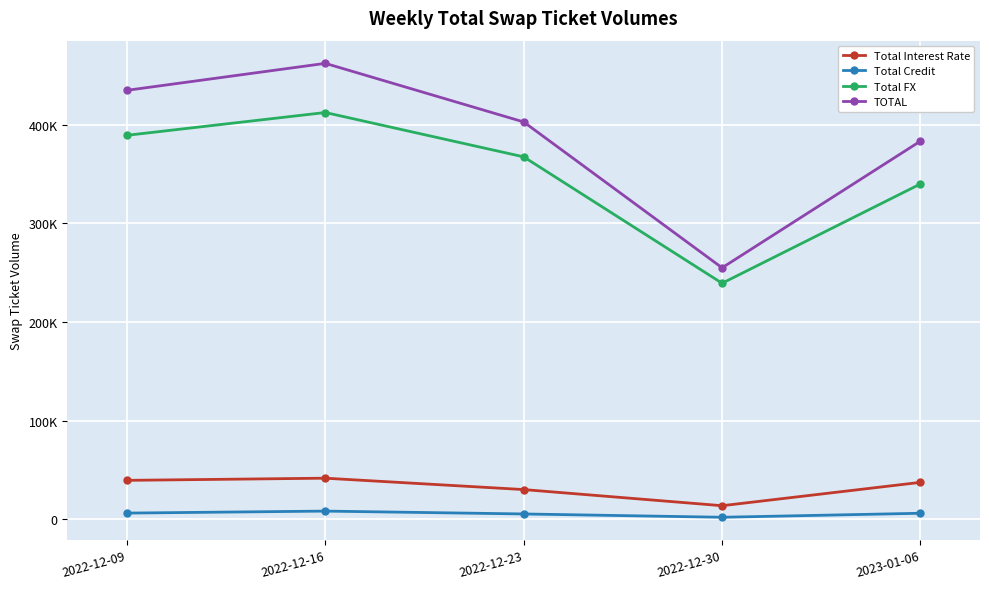

What is the minimum value for Total Credit?

1975